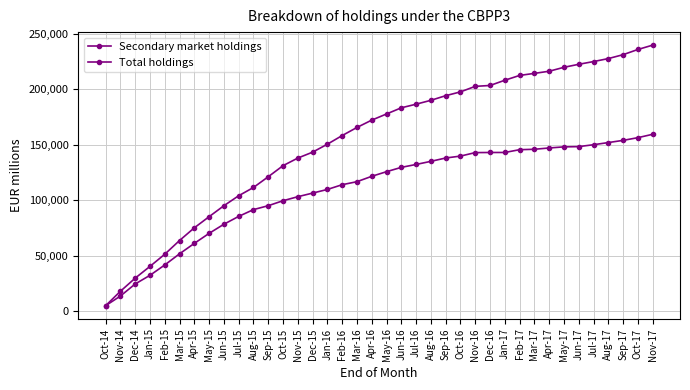

What position from the right is Dec-15?

24